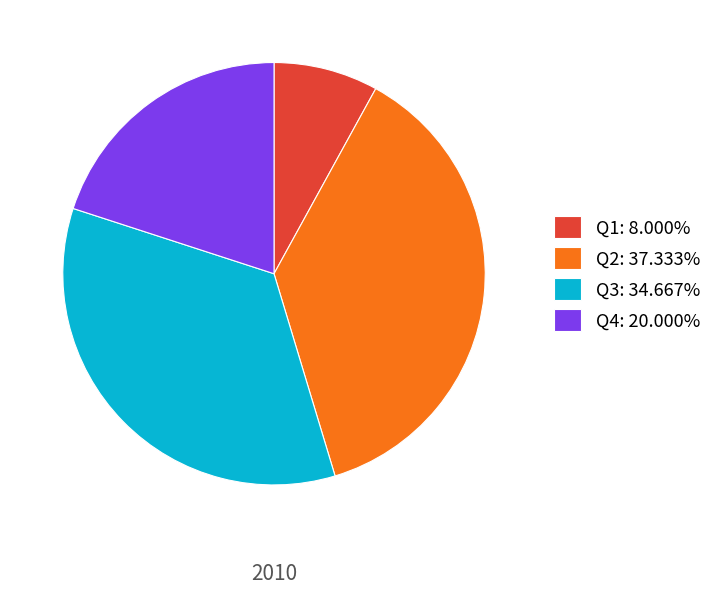

Count the number of slices in the pie.

4